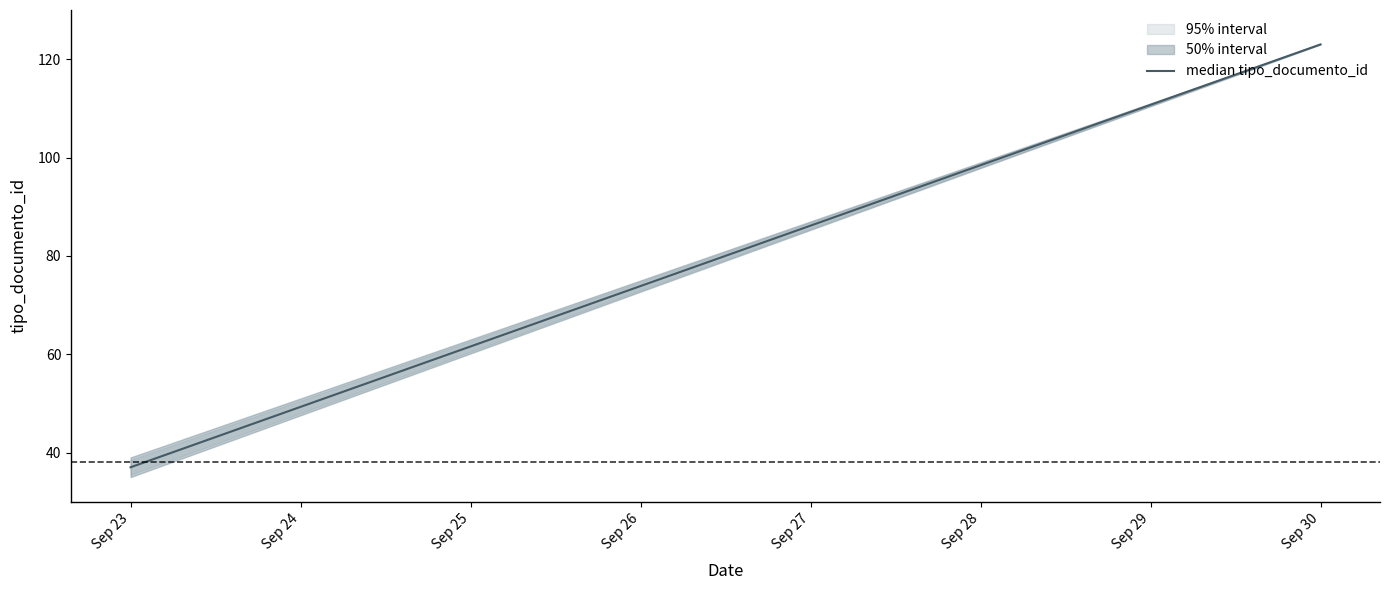

How many data points does each series have?

2